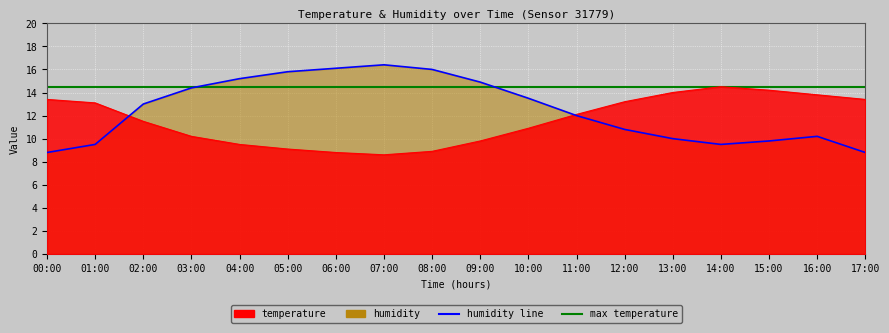

Reading left to right, extract all data points from this chart.

temperature: 00:00=13.4	01:00=13.1	02:00=11.5	03:00=10.2	04:00=9.5	05:00=9.1	06:00=8.8	07:00=8.6	08:00=8.9	09:00=9.8	10:00=10.9	11:00=12.1	12:00=13.2	13:00=14.0	14:00=14.5	15:00=14.2	16:00=13.8	17:00=13.4
humidity: 00:00=8.8	01:00=9.5	02:00=13.0	03:00=14.4	04:00=15.2	05:00=15.8	06:00=16.1	07:00=16.4	08:00=16.0	09:00=14.9	10:00=13.5	11:00=12.0	12:00=10.8	13:00=10.0	14:00=9.5	15:00=9.8	16:00=10.2	17:00=8.8